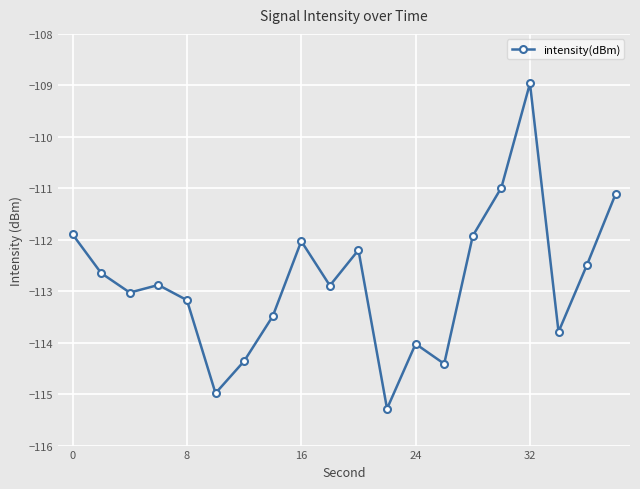

True or false: the data has more than 2 interior local peaks.

True